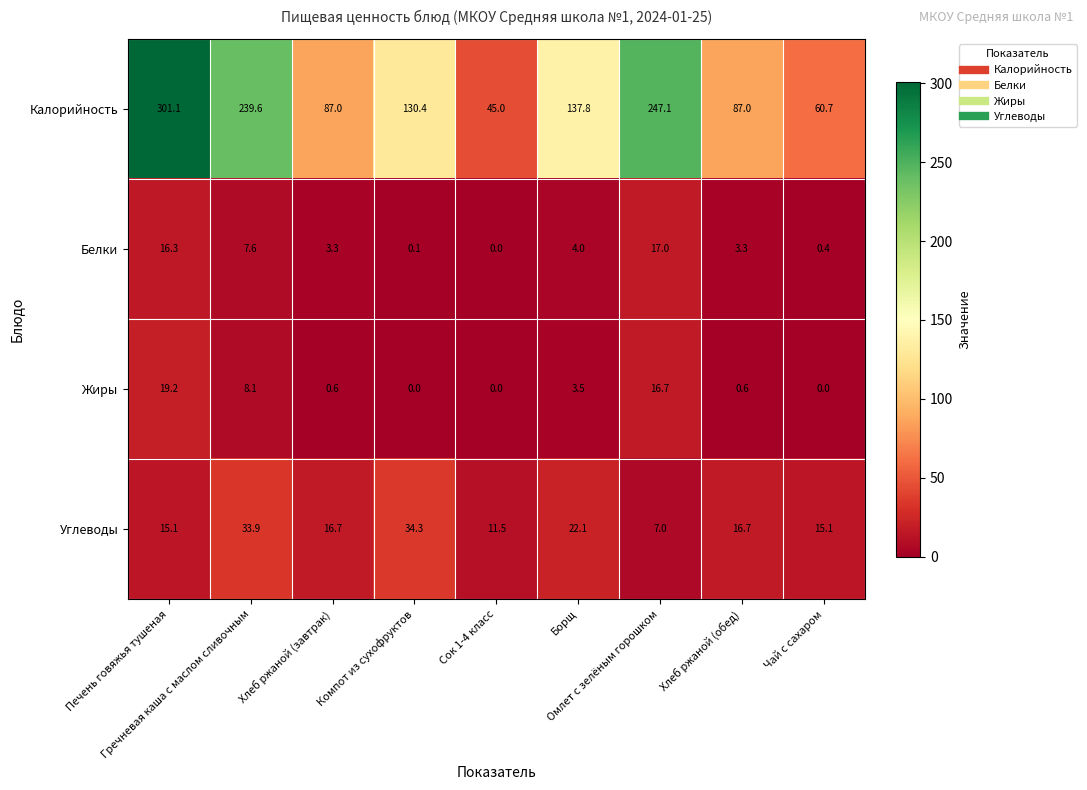

Which series has the largest total across all categories?

Калорийность